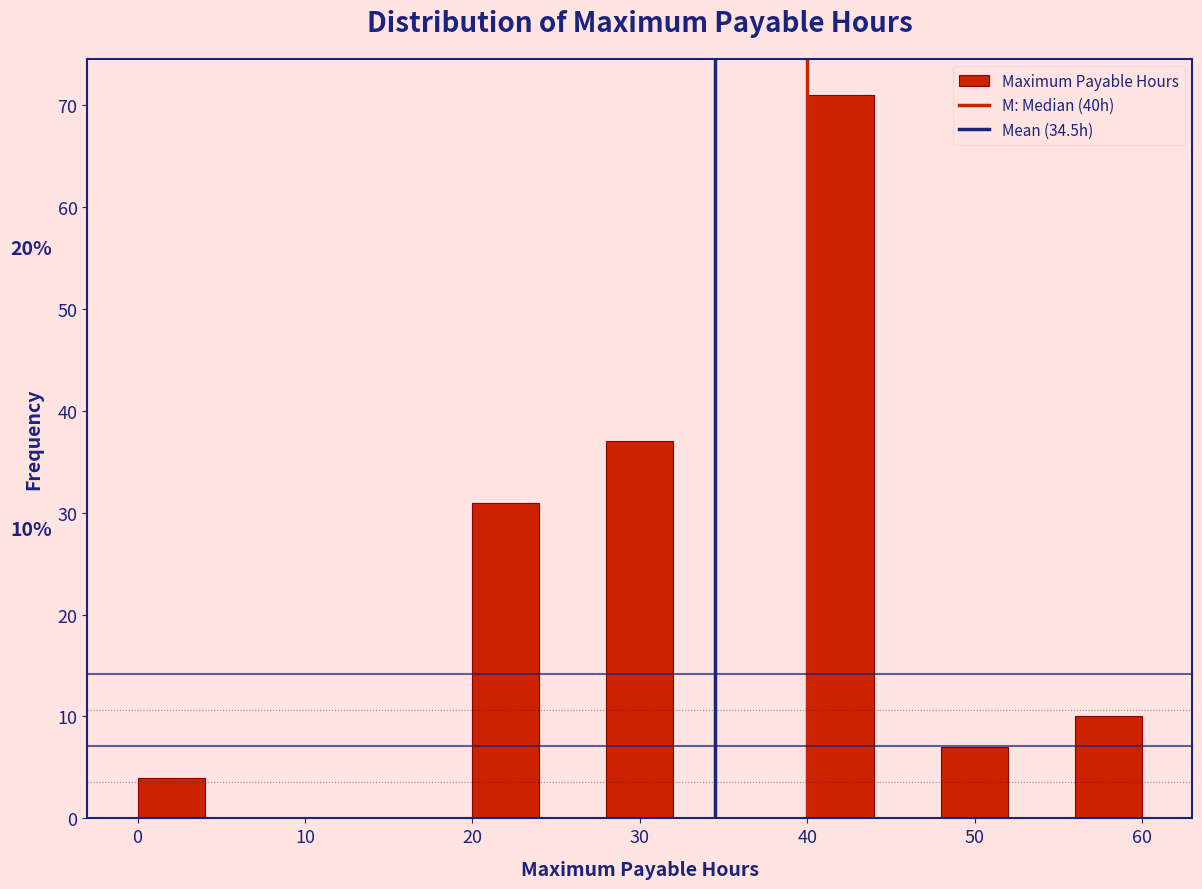

Over which range of the x-axis is the bar tallest?

40 to 44